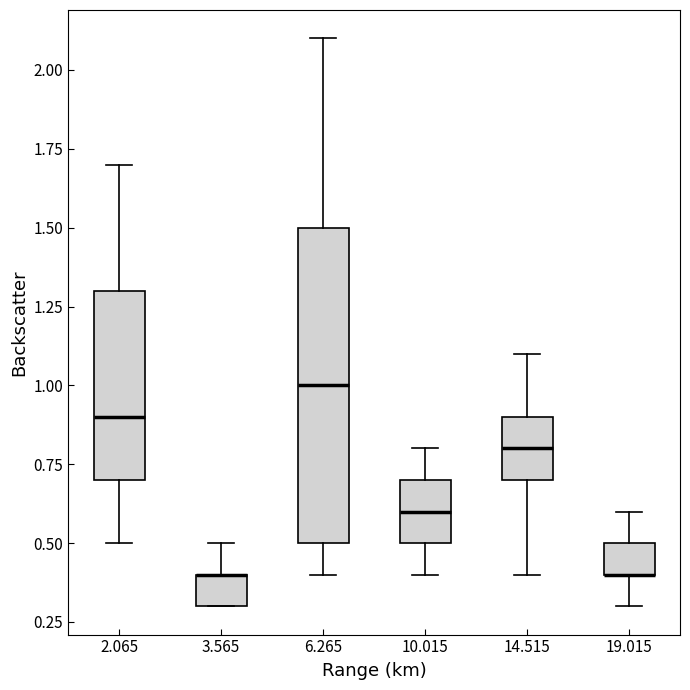

Which box is the tallest, from its lower edge to its upper edge?

6.265